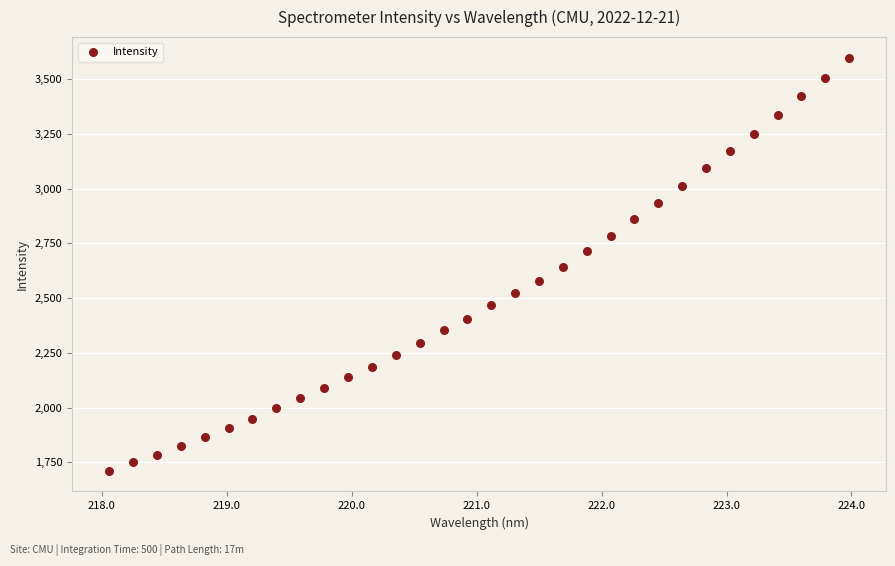

What is the range of X values (max minus min)?

5.9